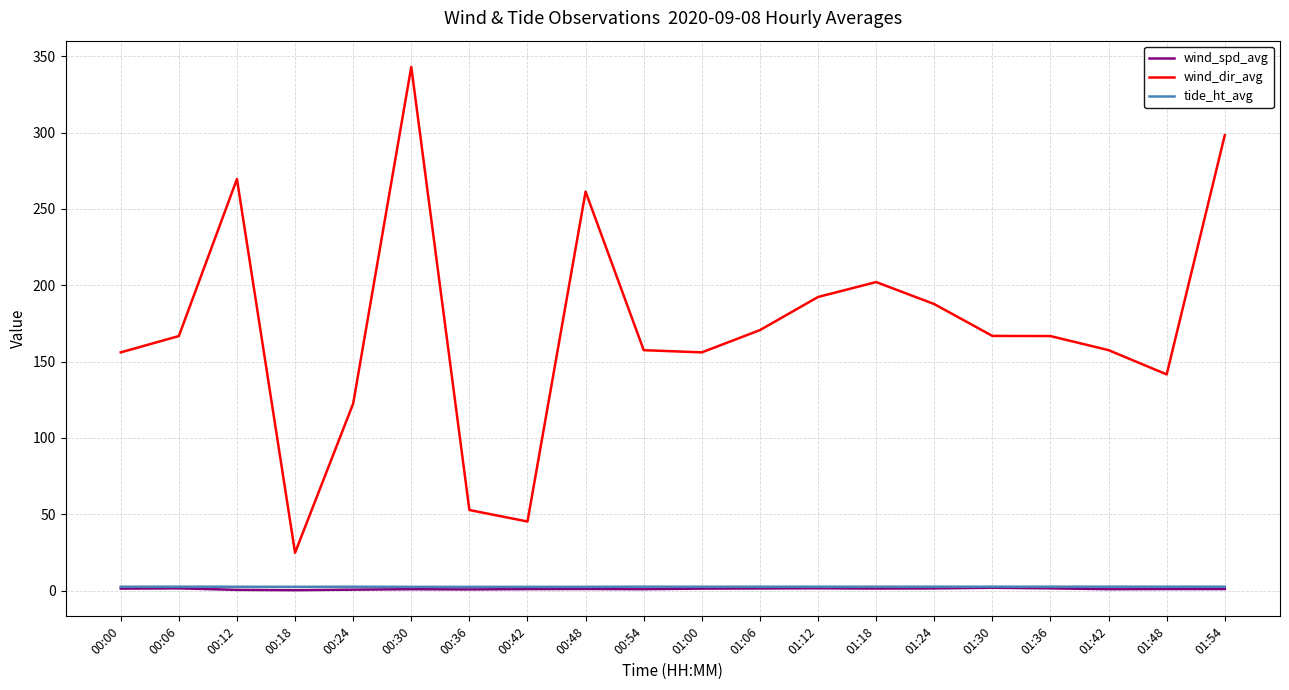

Is it true that wind_dir_avg equals 157.5 at 01:42?

True